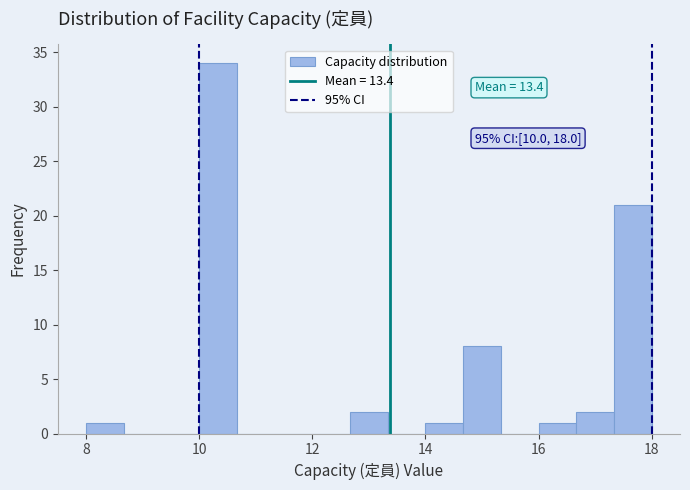

Read against the x-axis, roughly where is the centre of the tallest bar?

10.4